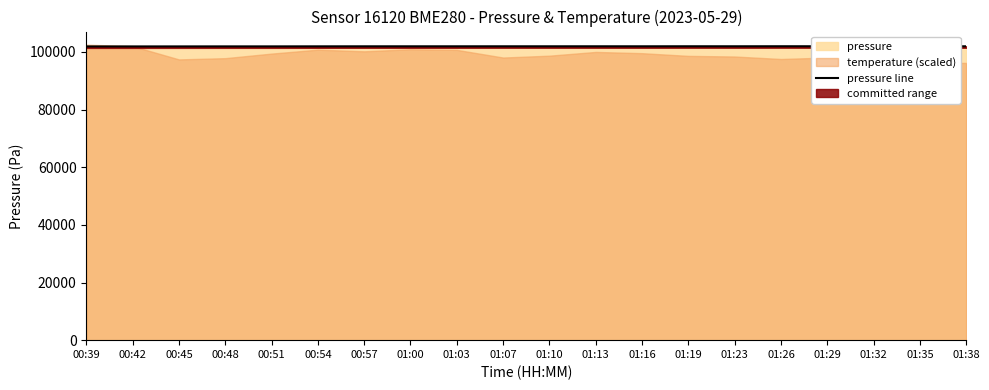

List the labels in order of value, smallest first.

00:39, 00:42, 00:45, 00:48, 00:51, 00:54, 00:57, 01:00, 01:03, 01:16, 01:35, 01:10, 01:07, 01:13, 01:38, 01:23, 01:32, 01:19, 01:29, 01:26